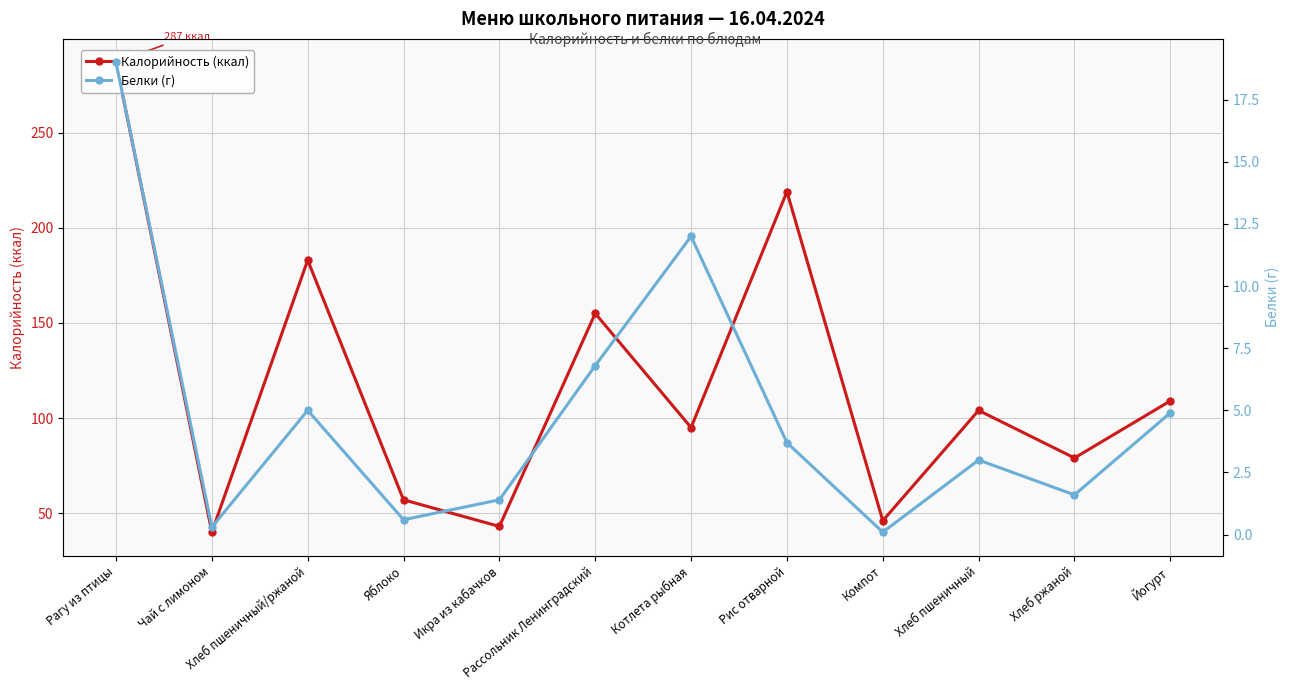

Is the value of Калорийность (ккал) at Рассольник Ленинградский greater than the value of Белки (г) at Хлеб пшеничный/ржаной?

Yes